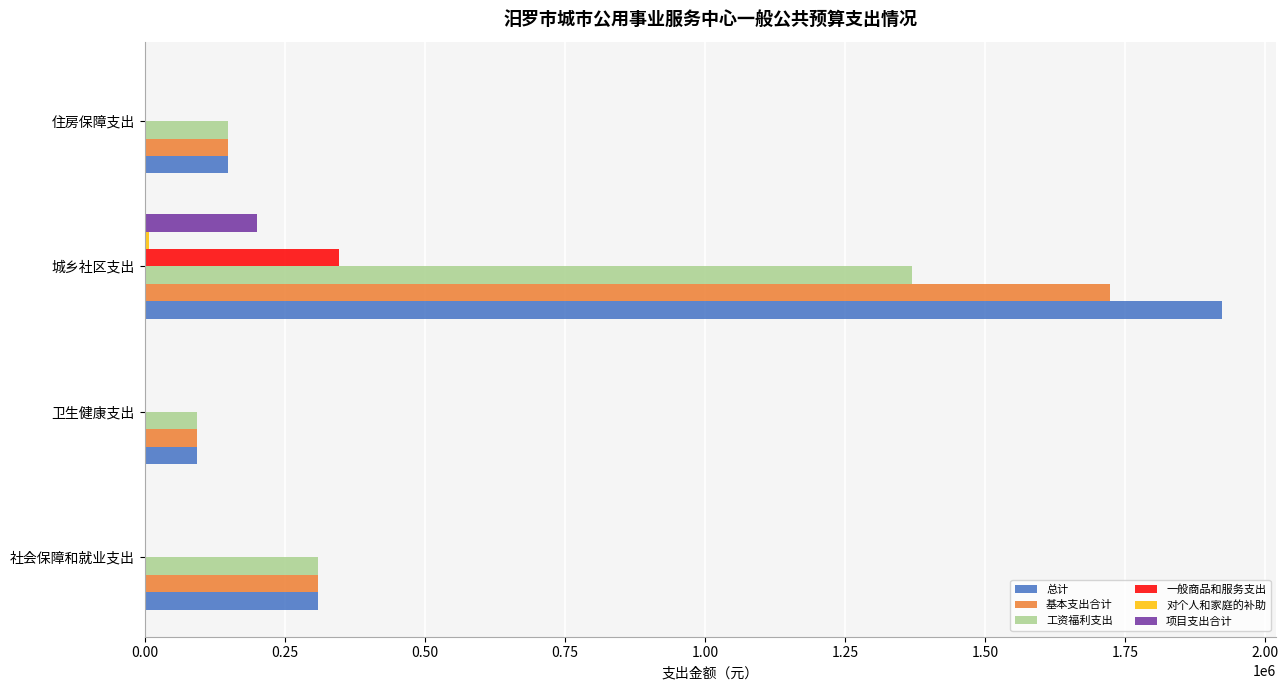

The 项目支出合计 series shows 66402.4 at 社会保障和就业支出. True or false?

False